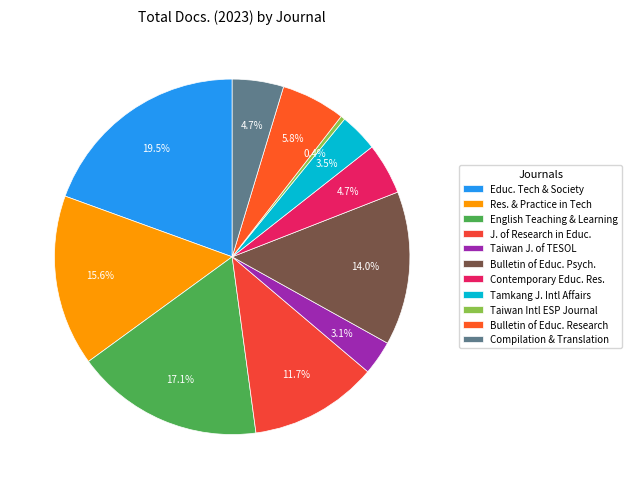

Which category has the smallest portion of the pie?

Taiwan Intl ESP Journal